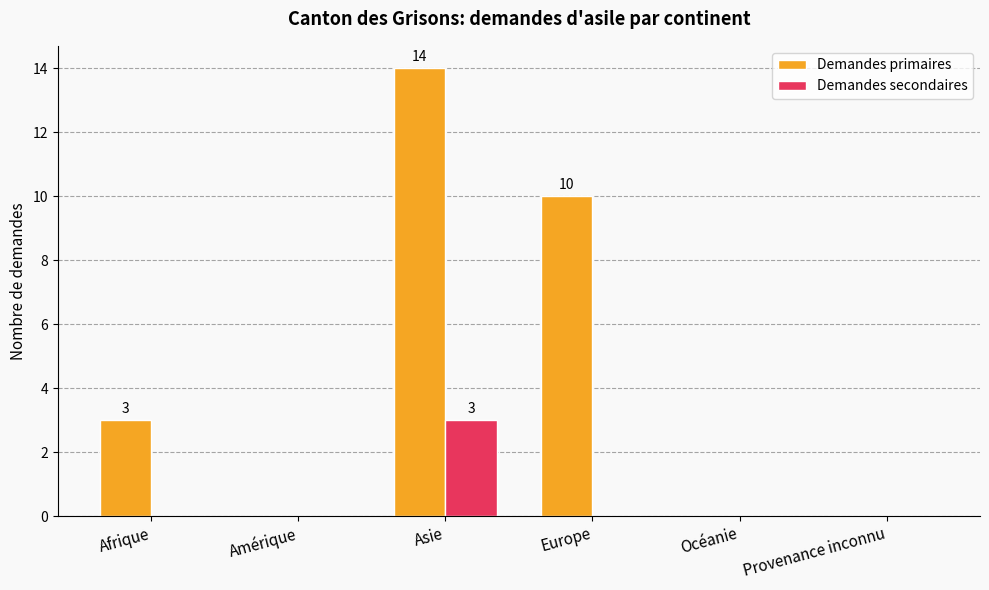

Reading right to left, transcribe all the data shown in this chart.

Demandes primaires: Provenance inconnu=0	Océanie=0	Europe=10	Asie=14	Amérique=0	Afrique=3
Demandes secondaires: Provenance inconnu=0	Océanie=0	Europe=0	Asie=3	Amérique=0	Afrique=0